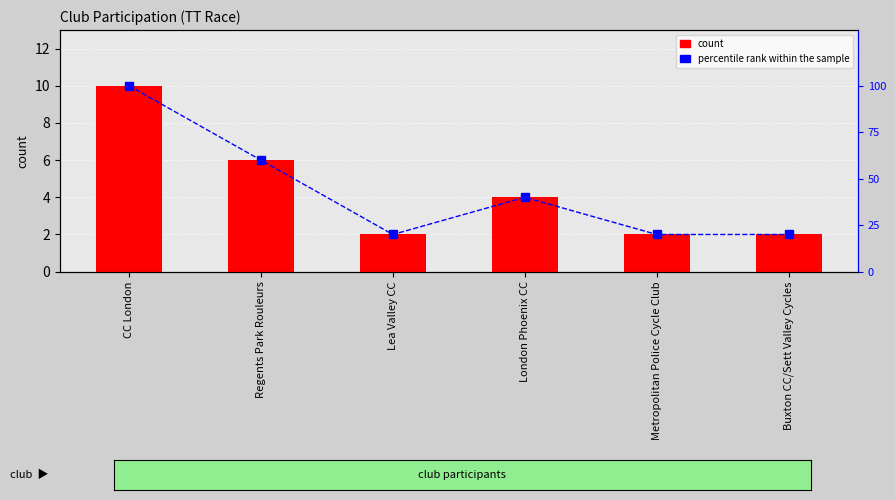

How many data points in percentile rank within the sample are above 40?

2